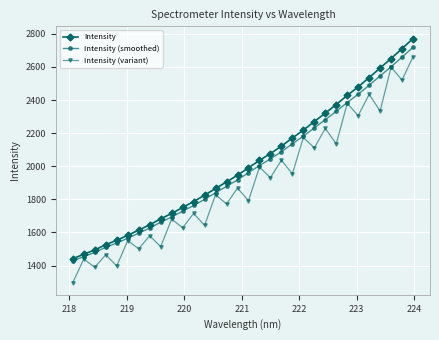

What is the minimum value for Intensity (smoothed)?

1427.8